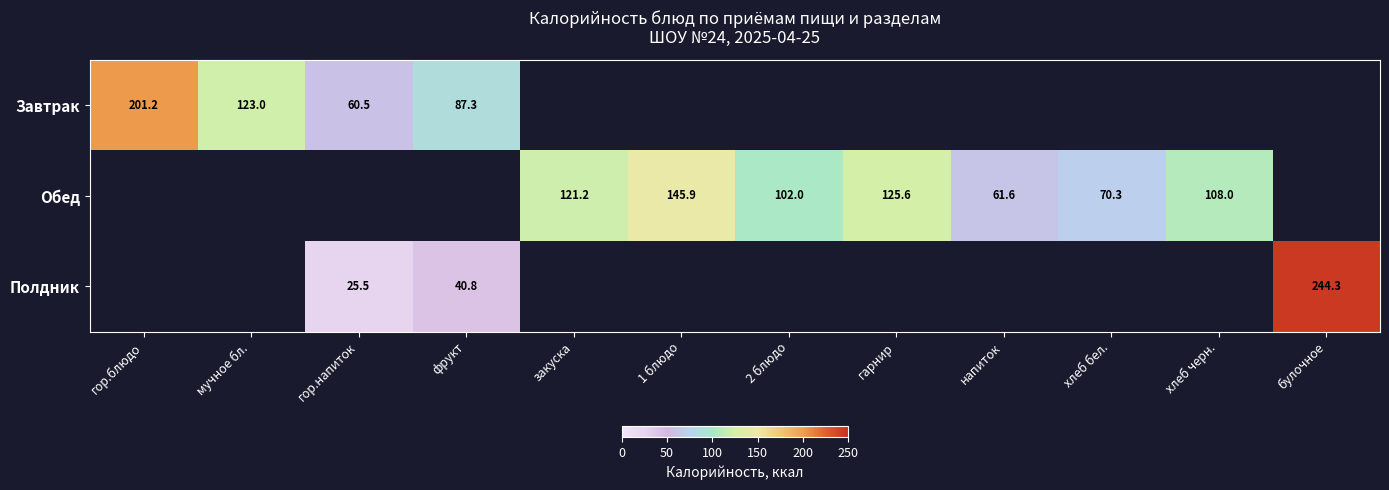

Which category has the highest value in the Завтрак series?

гор.блюдо